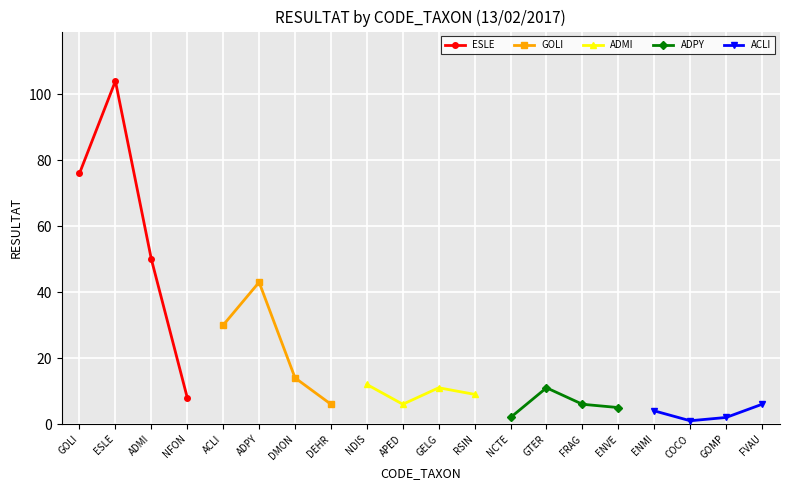

What value does the ADMI series have at APED?

6